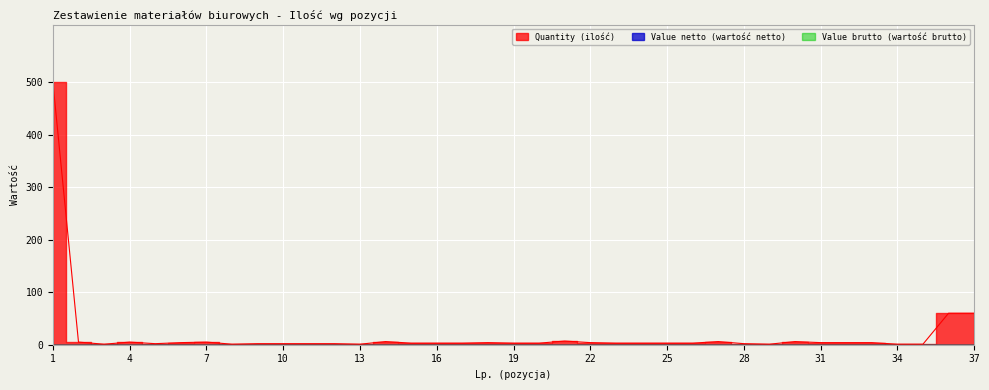

The value of Value brutto (wartość brutto) at 23 is 0. True or false?

True